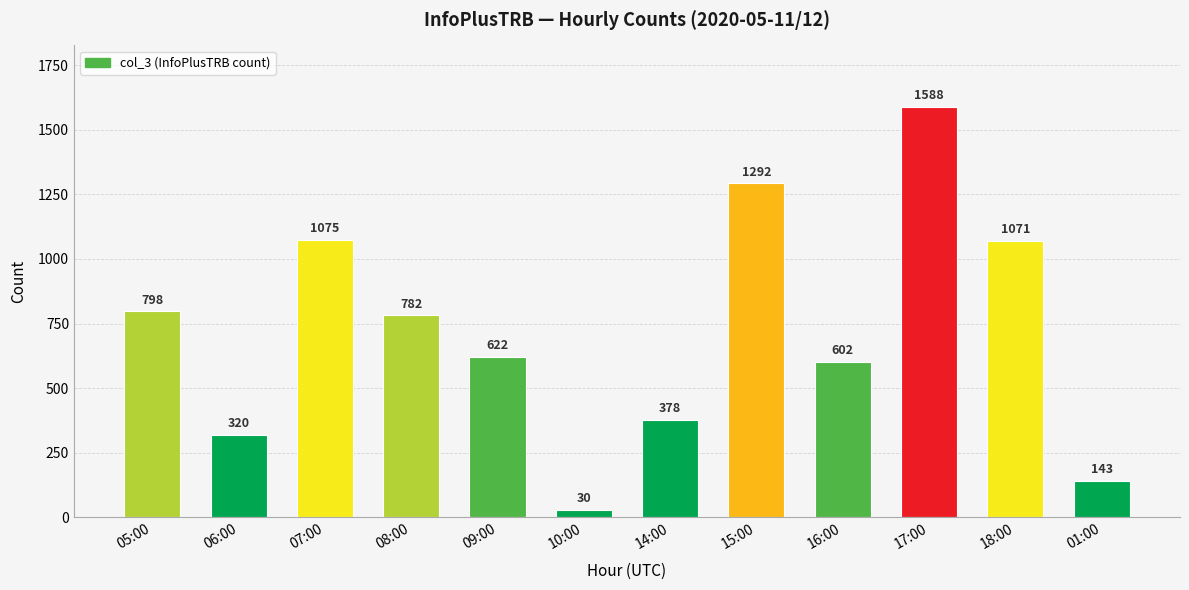

Between 07:00 and 15:00, which is larger?

15:00